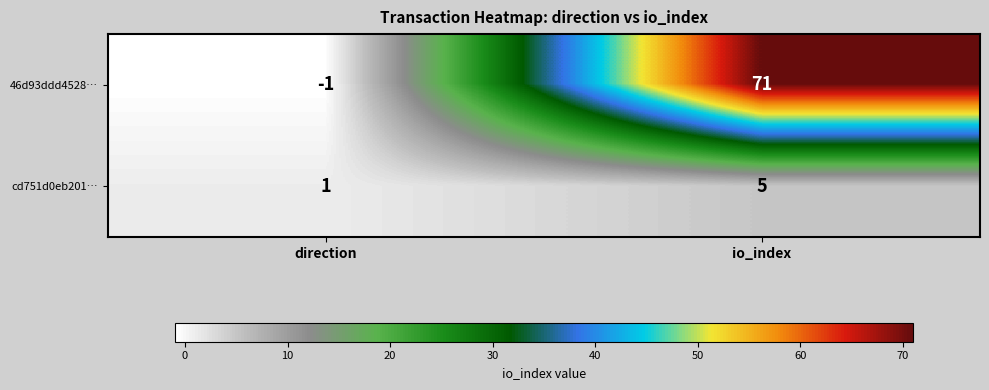

True or false: cd751d0eb201… has a value of 1 at direction.

True